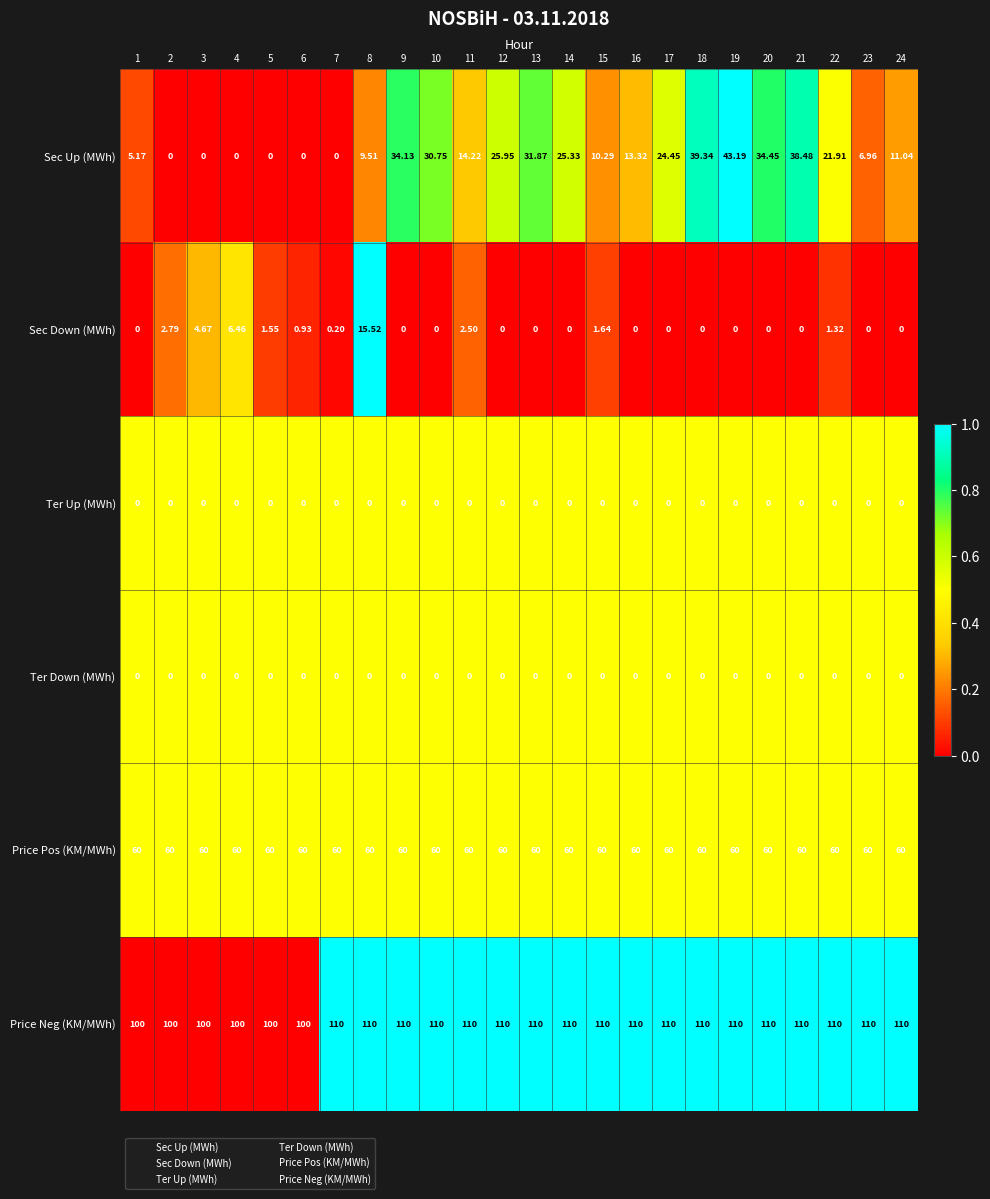

Between 7 and 15, which series saw the biggest shift?

Sec Up (MWh)